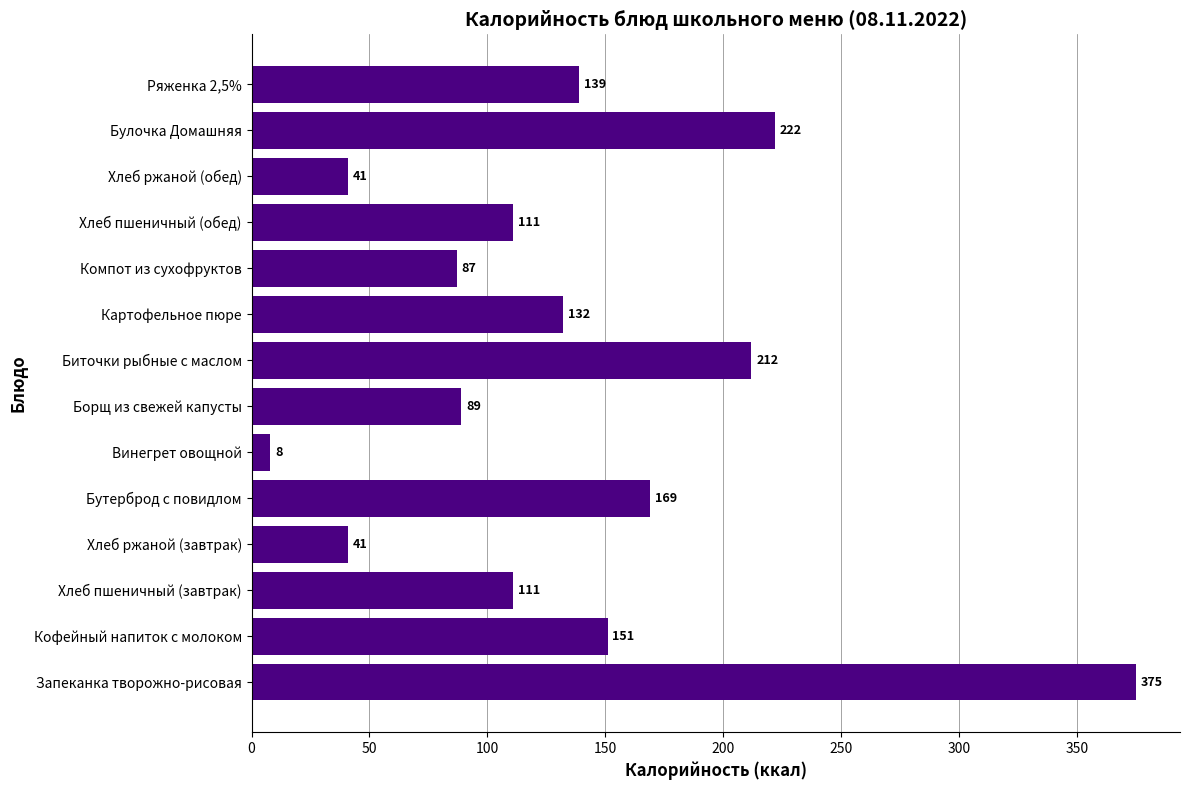

What is the ratio of the value at Кофейный напиток с молоком to the value at Хлеб пшеничный (завтрак)?

1.4